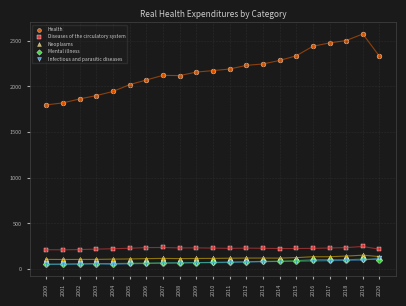

Which series has the widest spread of Y values?

Health